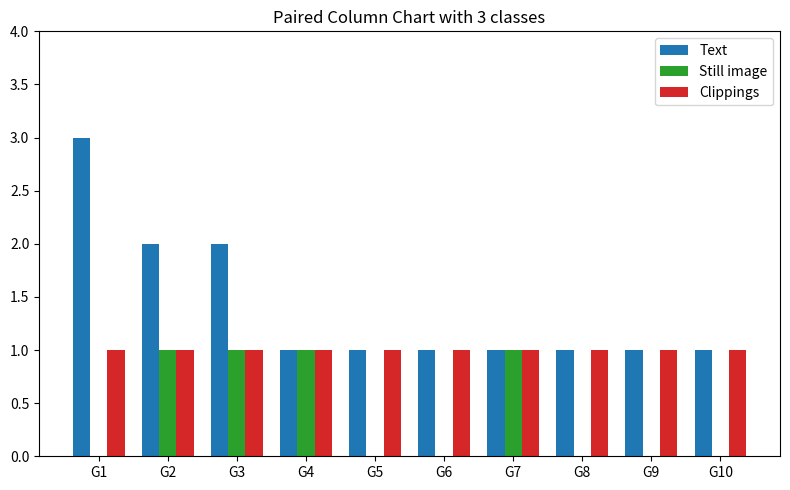

Which series has the largest total across all categories?

Text